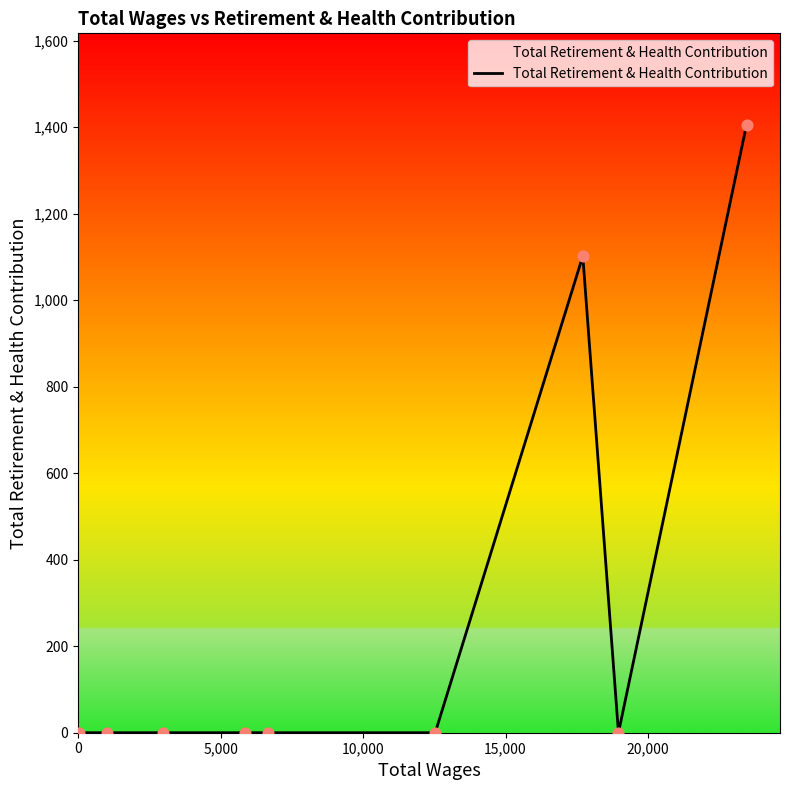

Is this an area chart (filled region under the line)?

Yes